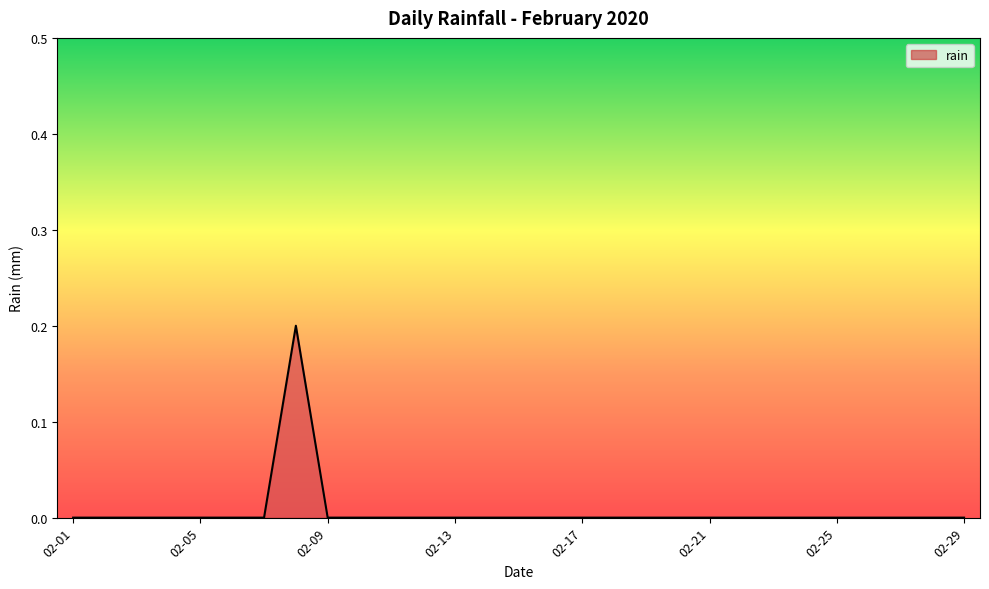

Is this an area chart (filled region under the line)?

Yes